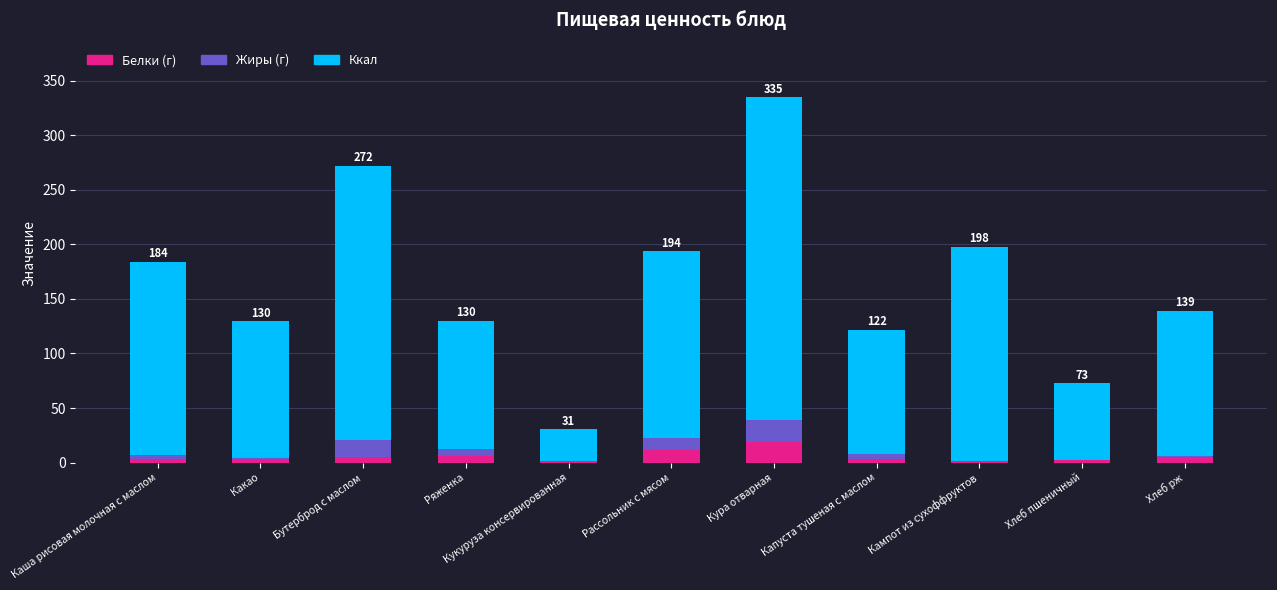

What is the highest value of the Белки (г) series?

18.8